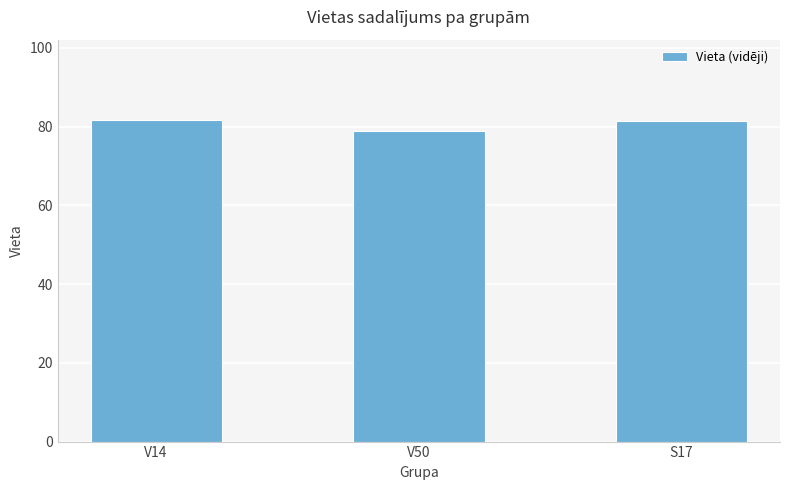

What is the label of the 2nd bar from the left?

V50